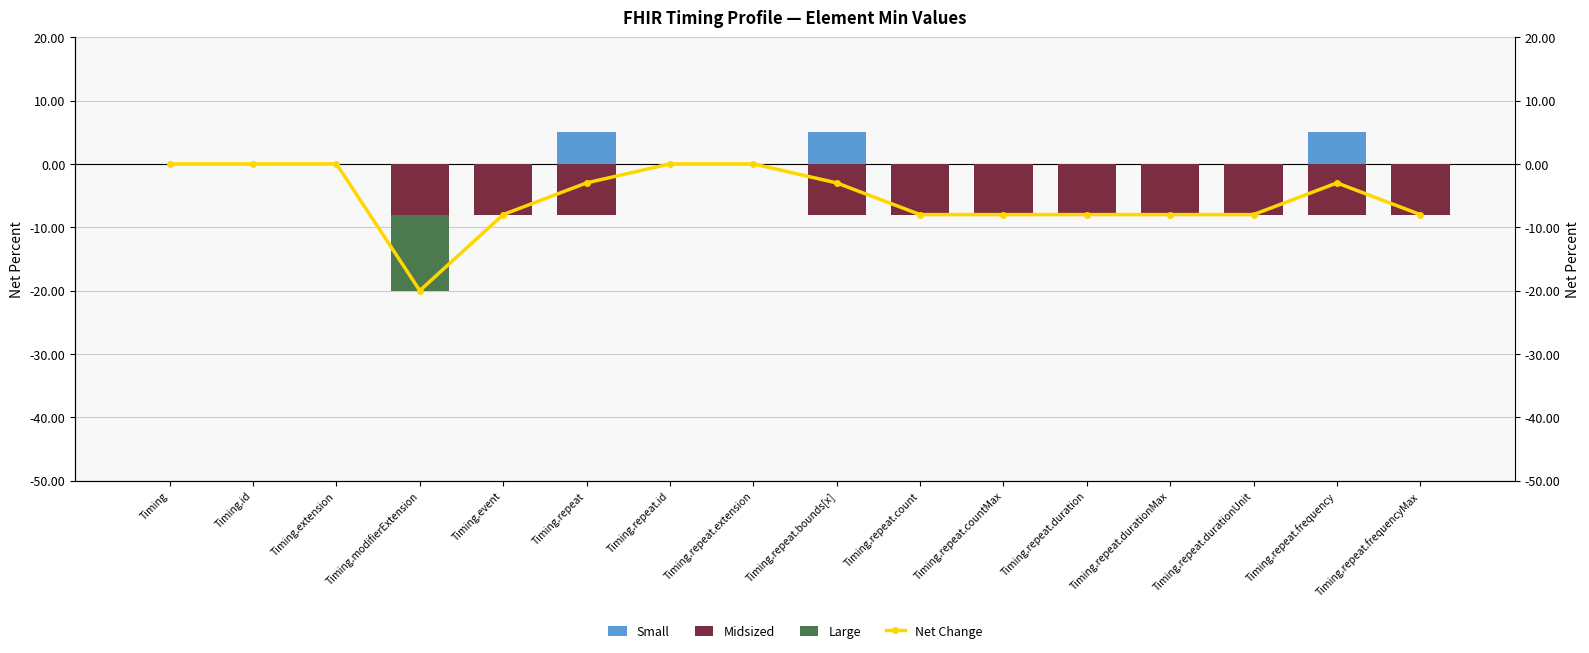

How many data points in Net Change are less than -3?

8